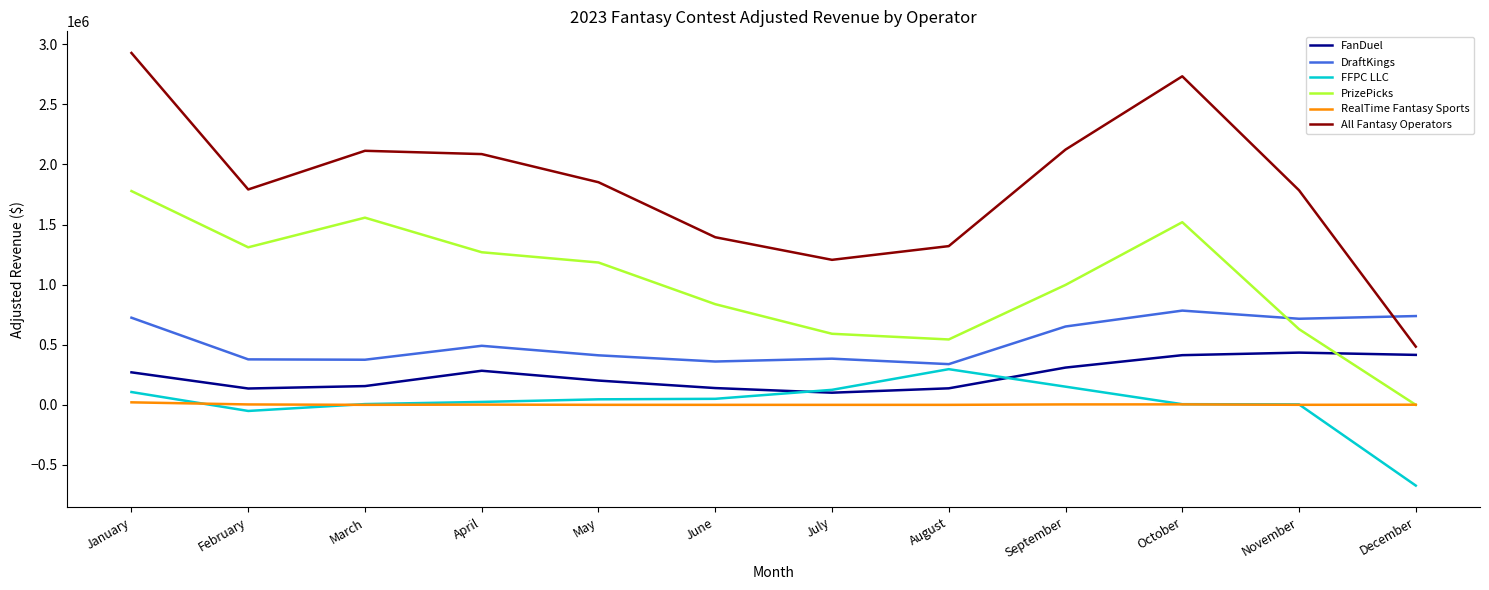

The value of DraftKings at October is 783955.6. True or false?

True